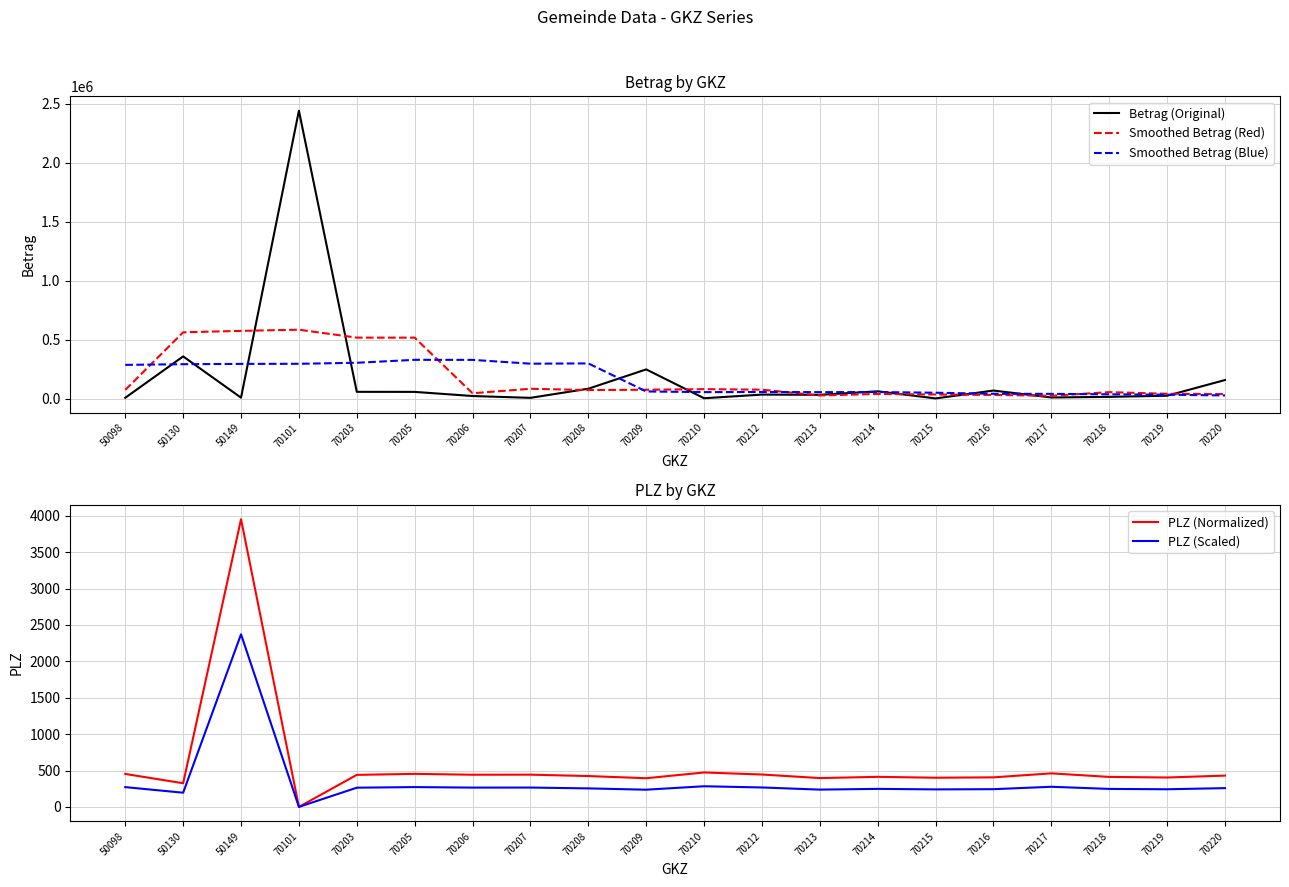

What is the value of the Smoothed Betrag (Red) point at the 16th from the left?

33790.8